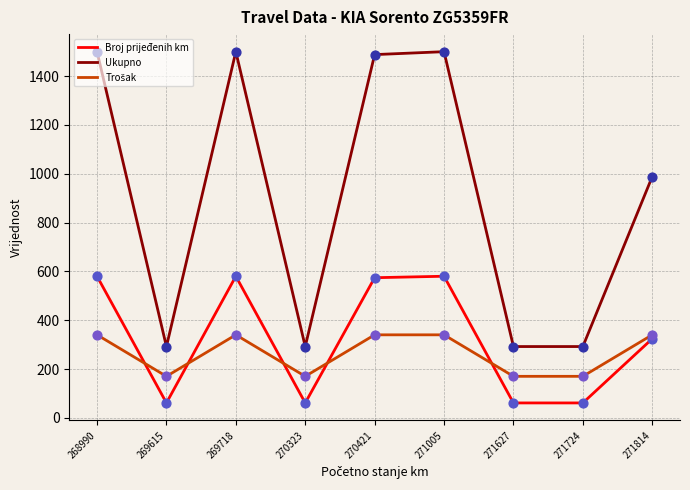

Between 269615 and 269718, which series saw the biggest shift?

Ukupno